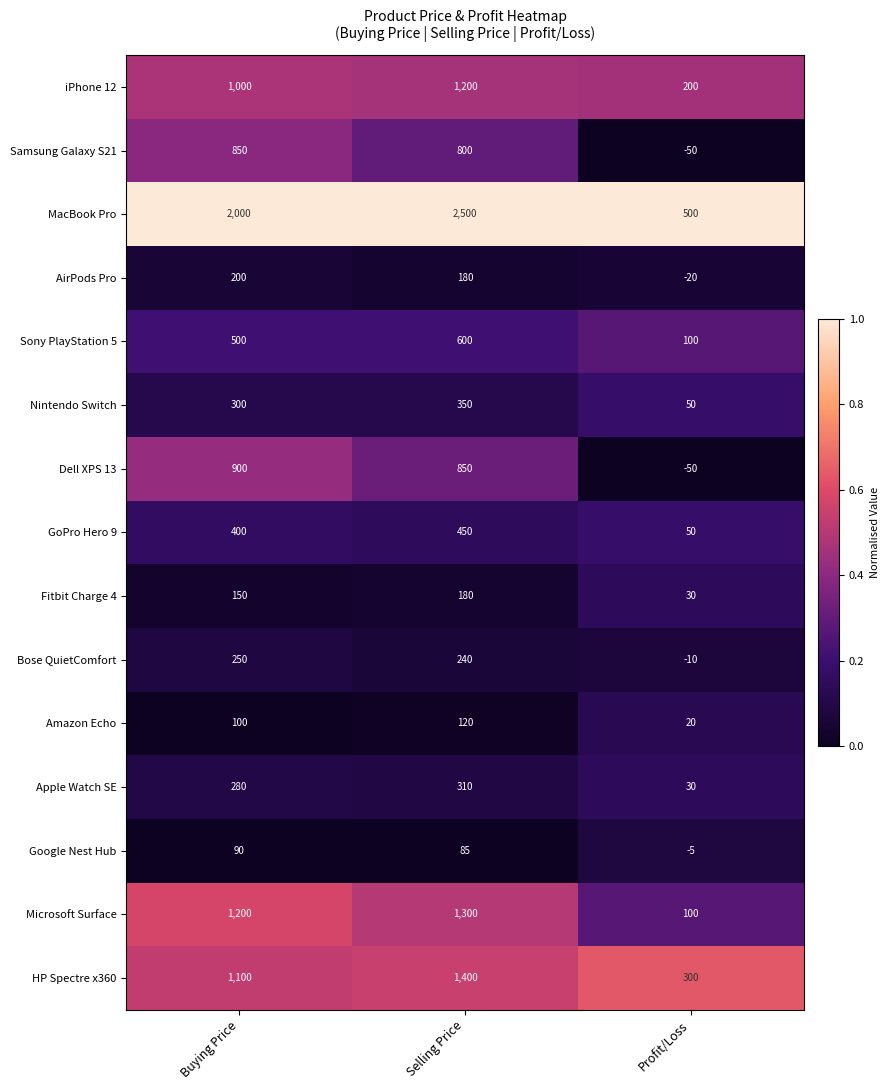

What is the spread (max minus min) of values at Profit/Loss?

550